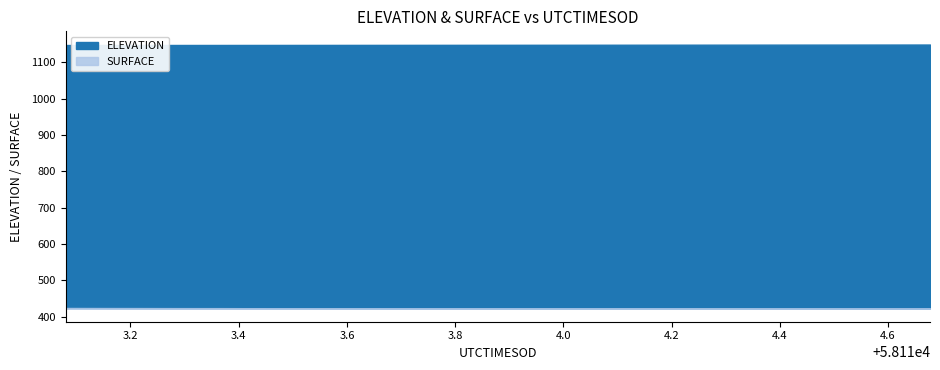

Reading left to right, what are all the values shown in this chart?

ELEVATION: 58113.08=1147.6	58113.1209=1147.6	58113.1619=1147.7	58113.2029=1147.7	58113.2438=1147.7	58113.2848=1147.7	58113.3257=1147.8	58113.3667=1147.8	58113.4077=1147.8	58113.4486=1147.8	58113.4896=1147.9	58113.5305=1147.9	58113.5715=1147.9	58113.6125=1148.0	58113.6534=1148.0	58113.6944=1148.0	58113.7353=1148.1	58113.7763=1148.1	58113.8173=1148.1	58113.8582=1148.2	58113.8992=1148.2	58113.9401=1148.3	58113.9811=1148.3	58114.022=1148.3	58114.063=1148.4	58114.104=1148.4	58114.1449=1148.4	58114.1859=1148.5	58114.2268=1148.5	58114.2678=1148.6	58114.3088=1148.6	58114.3497=1148.6	58114.3907=1148.7	58114.4316=1148.7	58114.4726=1148.8	58114.5136=1148.8	58114.5545=1148.8	58114.5955=1148.9	58114.6364=1148.9	58114.6774=1149.0
SURFACE: 58113.08=424.1	58113.1209=423.9	58113.1619=423.8	58113.2029=423.8	58113.2438=423.7	58113.2848=423.6	58113.3257=423.6	58113.3667=423.6	58113.4077=423.4	58113.4486=423.4	58113.4896=423.4	58113.5305=423.3	58113.5715=423.2	58113.6125=423.1	58113.6534=423.1	58113.6944=423.0	58113.7353=423.0	58113.7763=423.0	58113.8173=422.9	58113.8582=422.9	58113.8992=422.9	58113.9401=422.9	58113.9811=422.9	58114.022=422.9	58114.063=422.9	58114.104=422.9	58114.1449=422.9	58114.1859=422.9	58114.2268=422.9	58114.2678=422.9	58114.3088=422.8	58114.3497=422.8	58114.3907=422.8	58114.4316=422.7	58114.4726=422.6	58114.5136=422.6	58114.5545=422.5	58114.5955=422.5	58114.6364=422.5	58114.6774=422.5